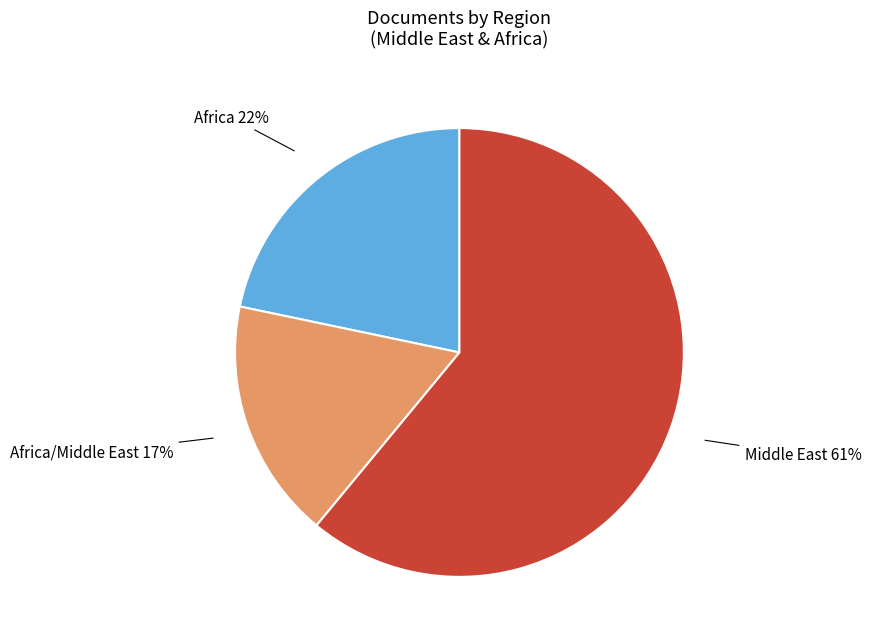

To the nearest percent, what is the average slice percentage?

33%